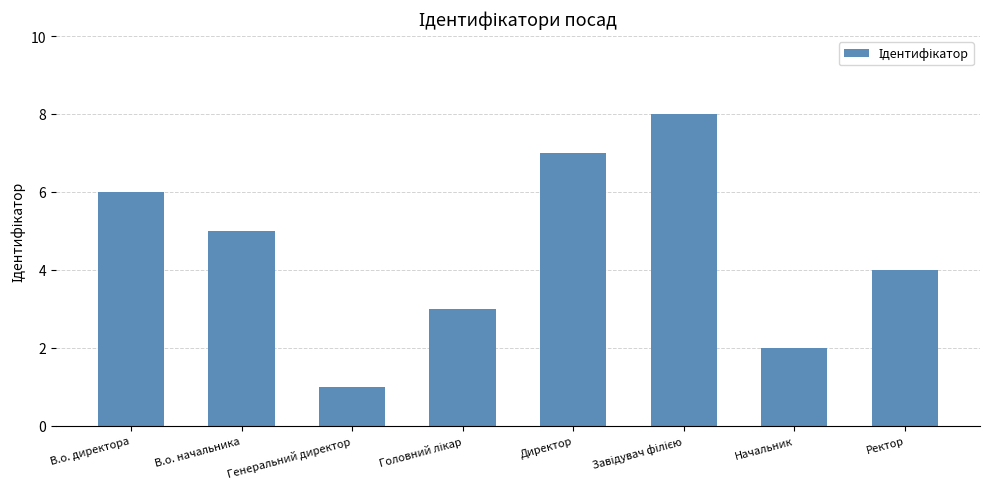

Does the chart contain any negative values?

No